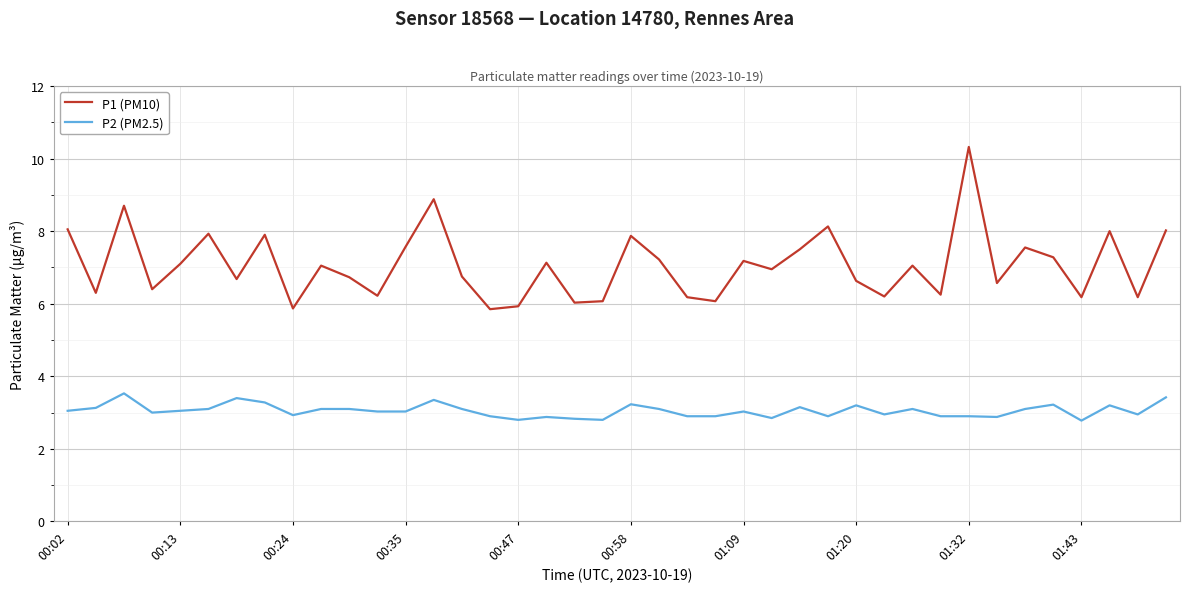

How many lines are shown in the chart?

2